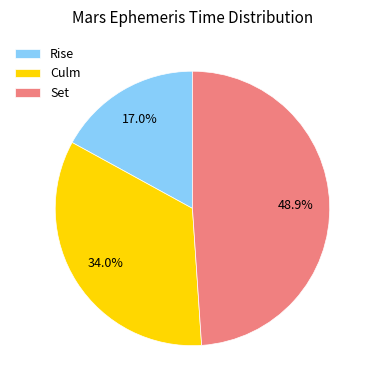

To the nearest percent, what is the difference between the largest and smallest slice percentages?

32%